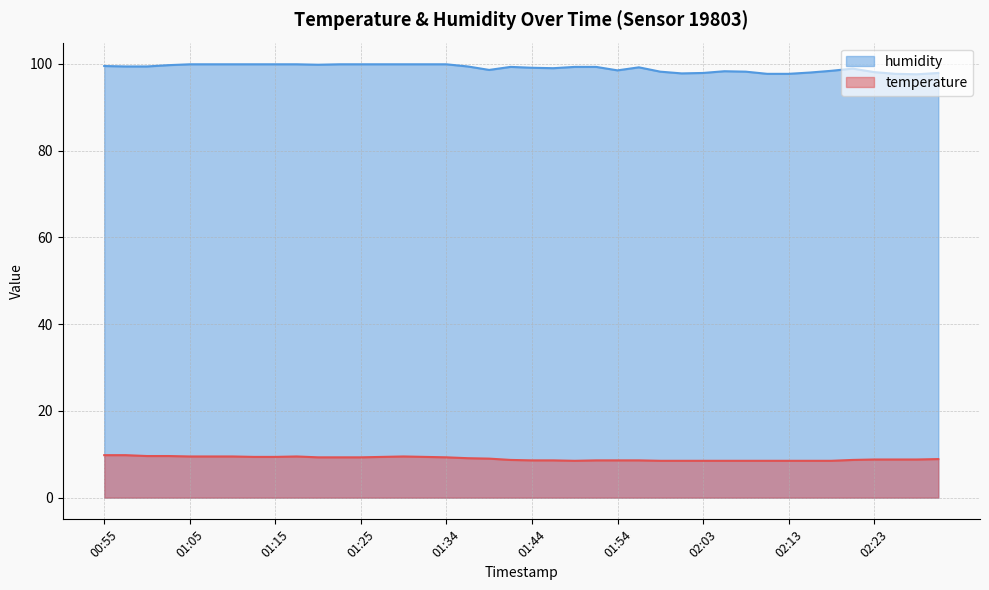

Which has a higher value, 01:32 or 02:08?

01:32